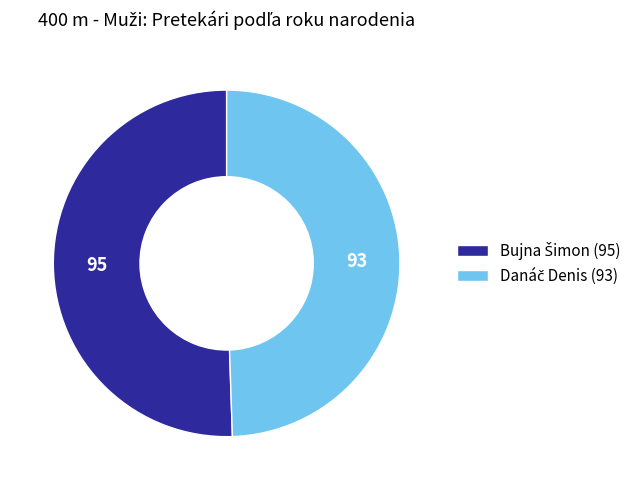

Is there a majority slice in this chart?

Yes